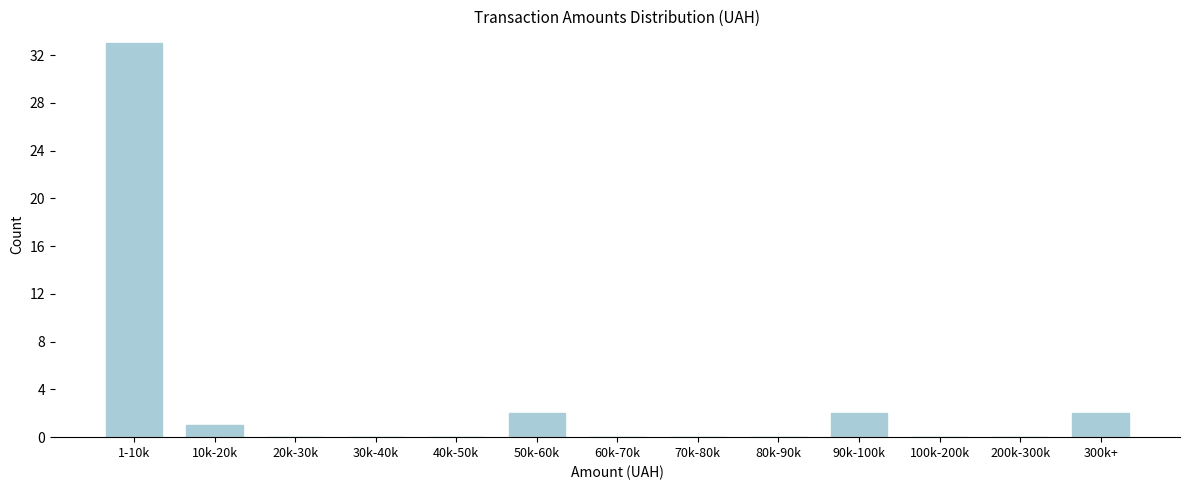

Reading right to left, what are all the values shown in this chart?

300k+=2	200k-300k=0	100k-200k=0	90k-100k=2	80k-90k=0	70k-80k=0	60k-70k=0	50k-60k=2	40k-50k=0	30k-40k=0	20k-30k=0	10k-20k=1	1-10k=33